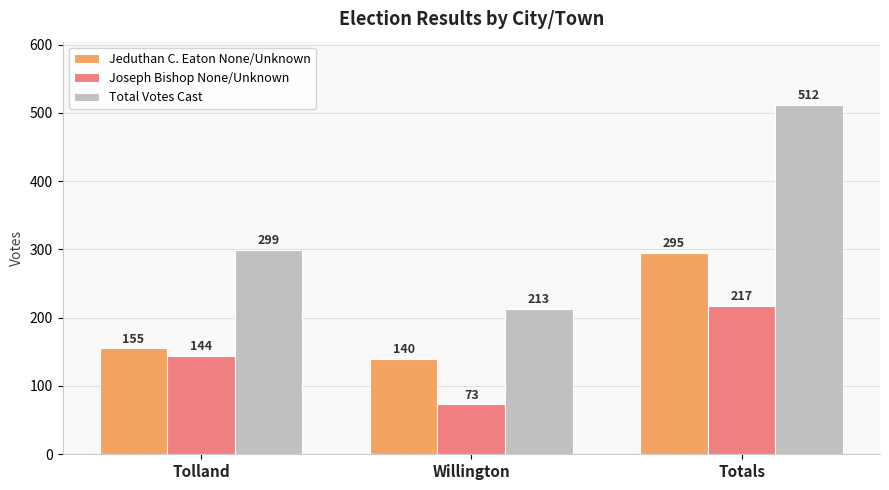

Count the number of data series in this chart.

3